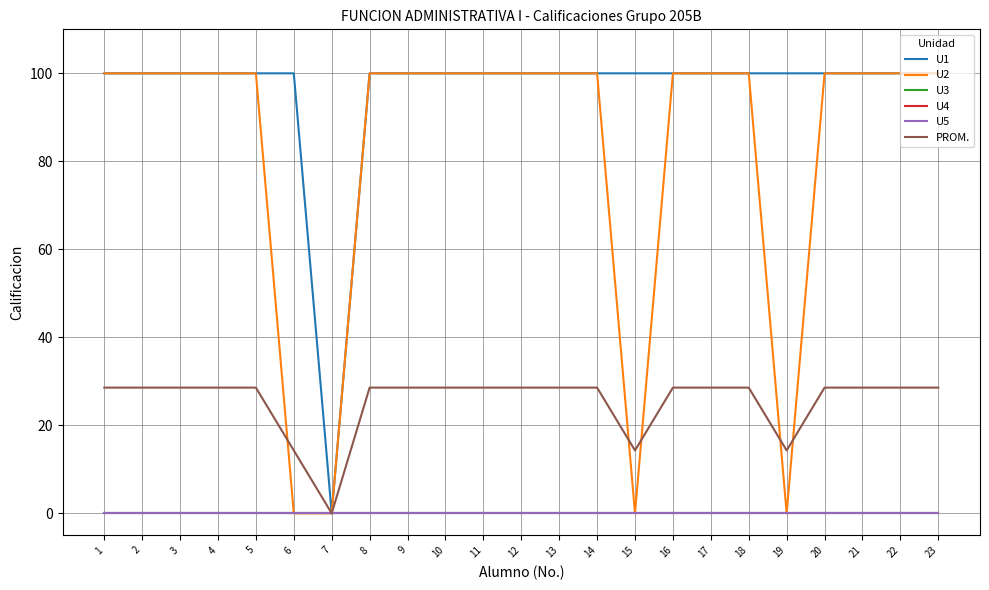

Does the chart display data point markers on the line(s)?

No